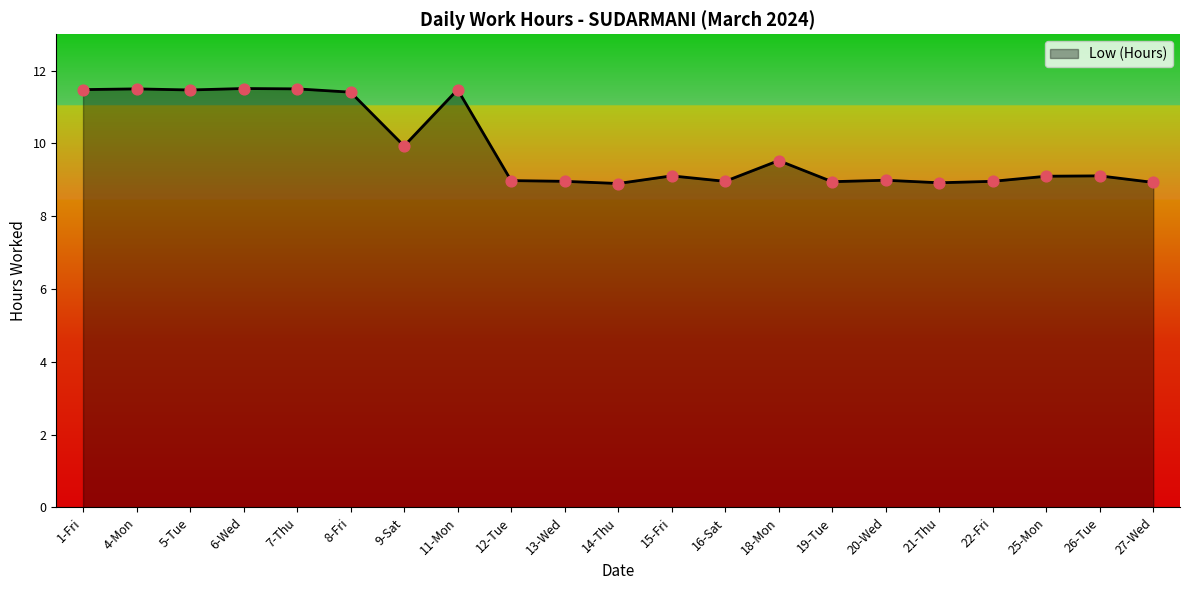

What is the ratio of the value at 11-Mon to the value at 16-Sat?

1.3